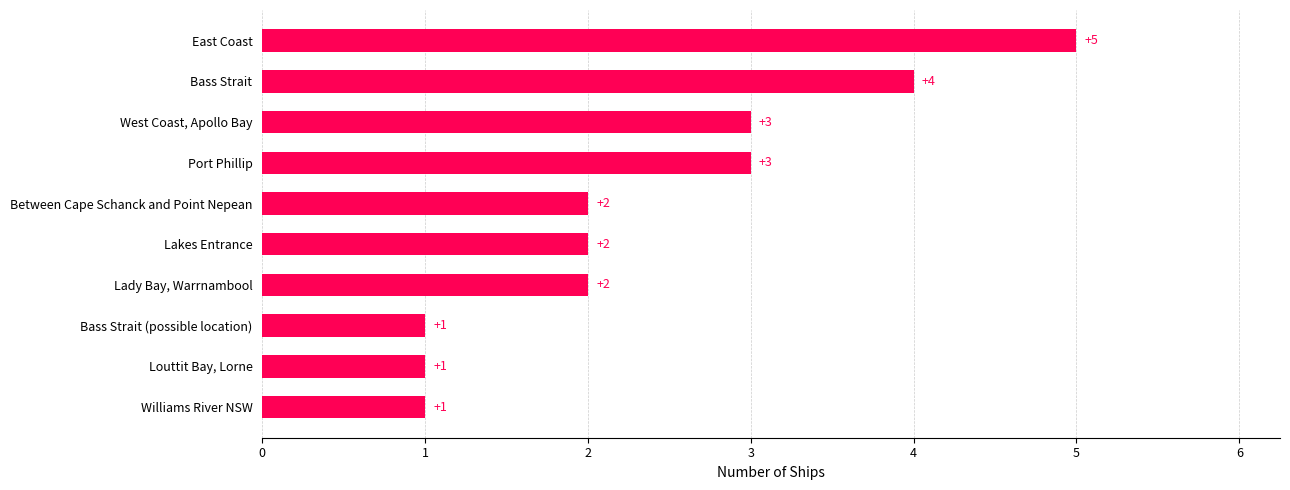

Does the chart contain any negative values?

No